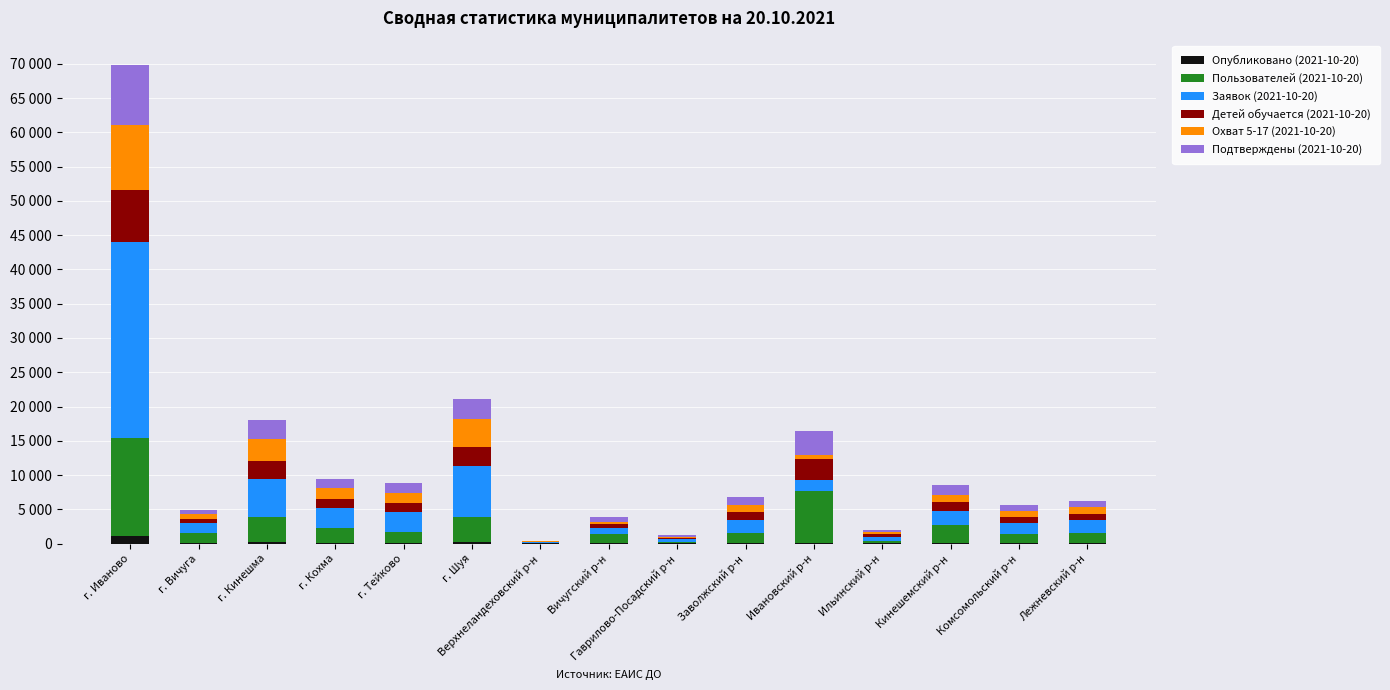

What are all the series names shown in the legend?

Опубликовано (2021-10-20), Пользователей (2021-10-20), Заявок (2021-10-20), Детей обучается (2021-10-20), Охват 5-17 (2021-10-20), Подтверждены (2021-10-20)